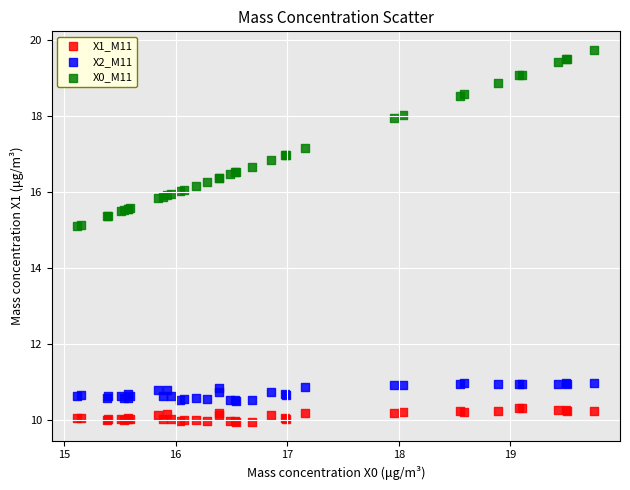

What is the X range (max minus min) for the scatter plot?

4.6